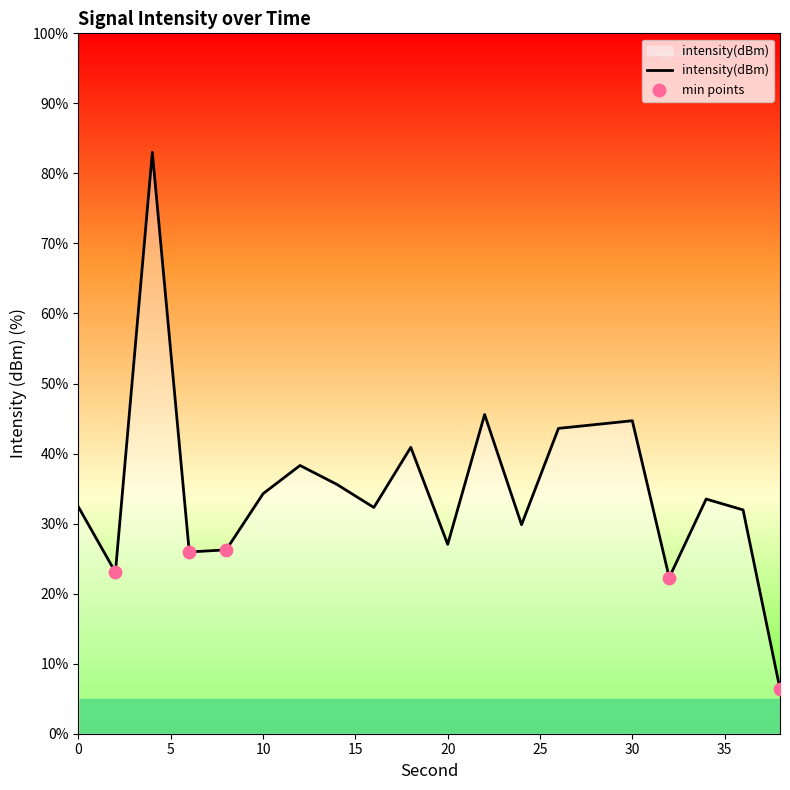

What is the minimum value shown in the chart?

6.4